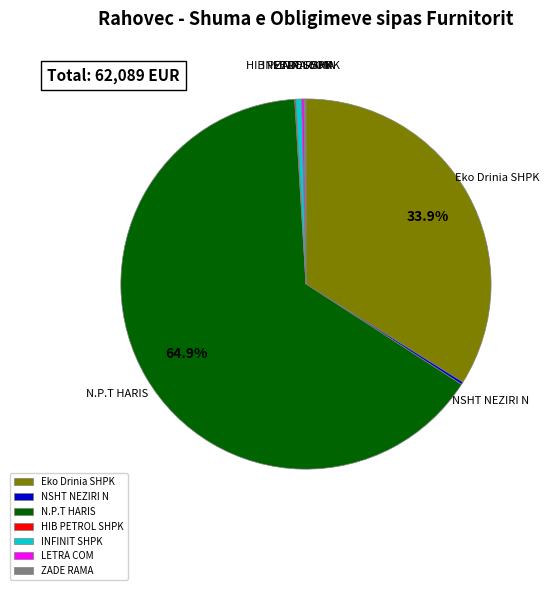

What is the majority slice?

N.P.T HARIS